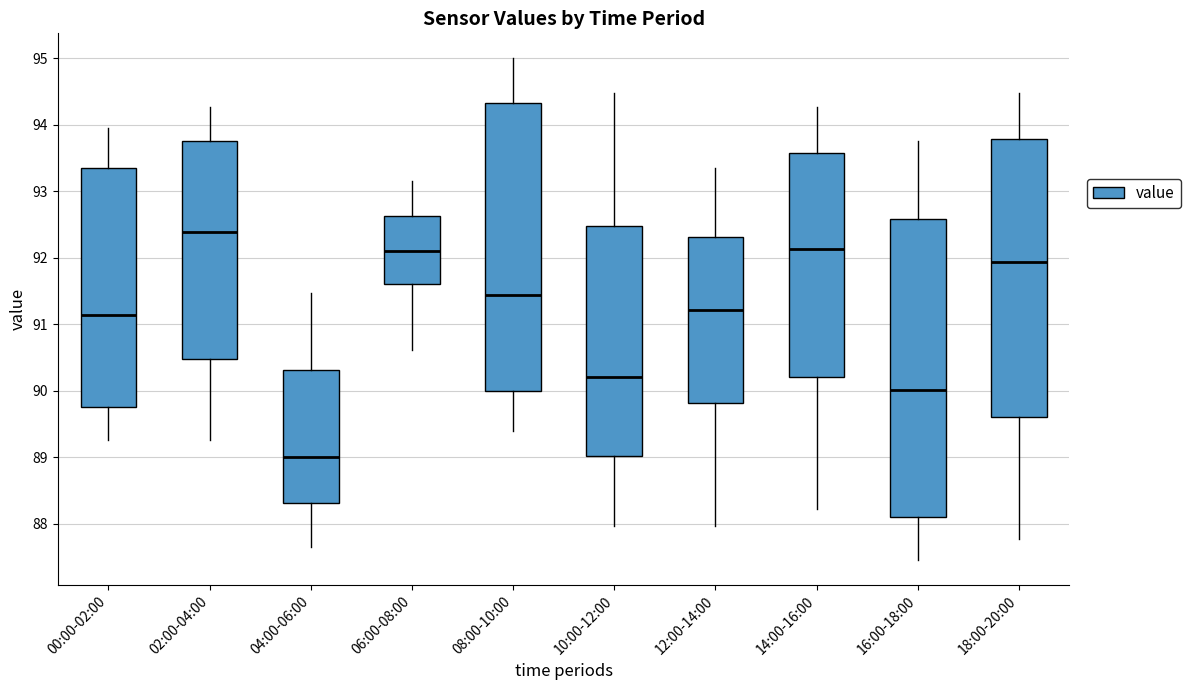

Comparing the boxes themselves (not the whiskers), which one is the tallest?

16:00-18:00